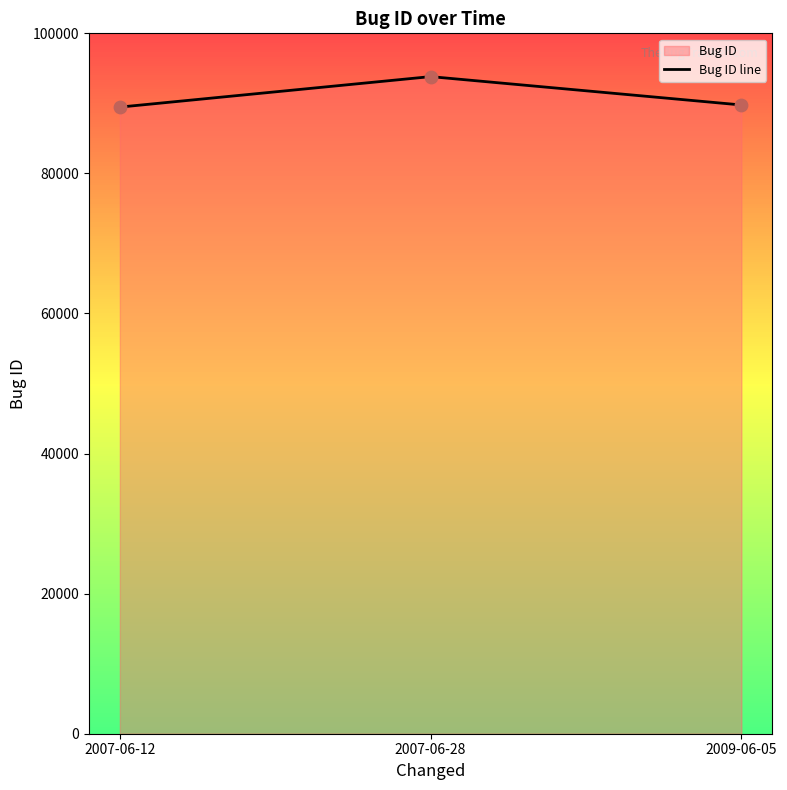

Between 2007-06-28 and 2007-06-12, which is larger?

2007-06-28